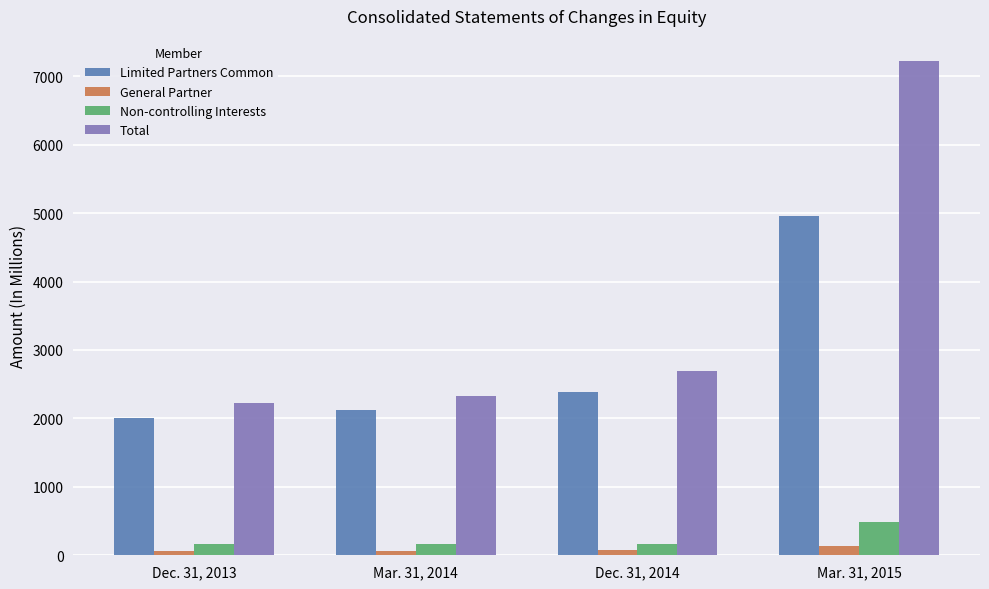

What is the maximum value for Non-controlling Interests?

480.7